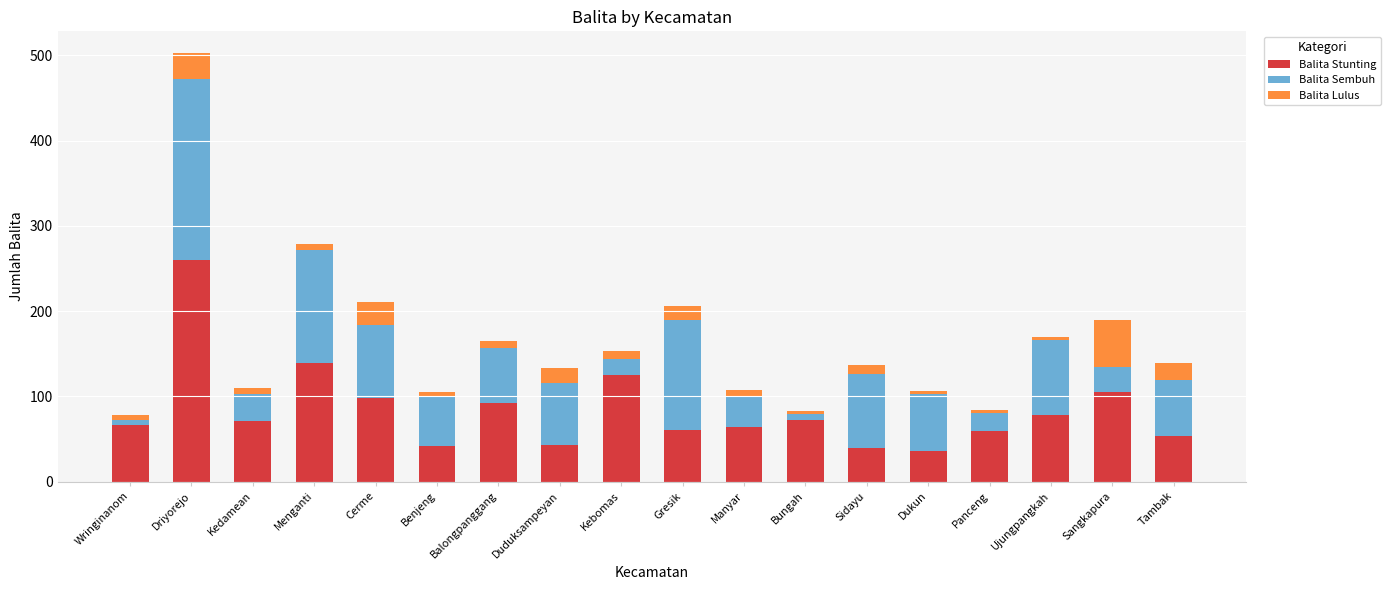

What is the maximum value for Balita Stunting?

260